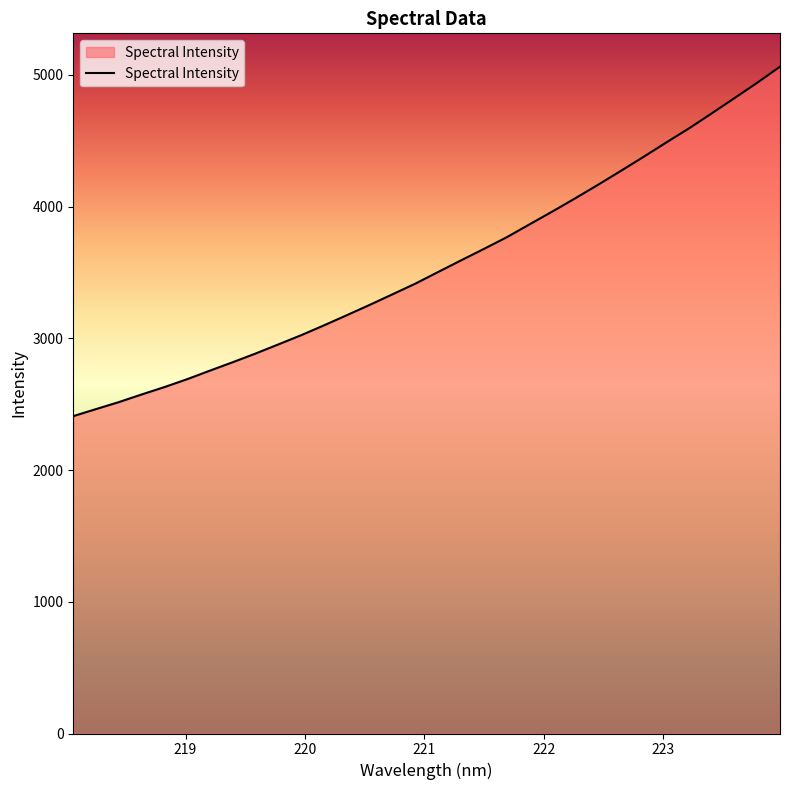

What is the greatest value displayed?

5062.2